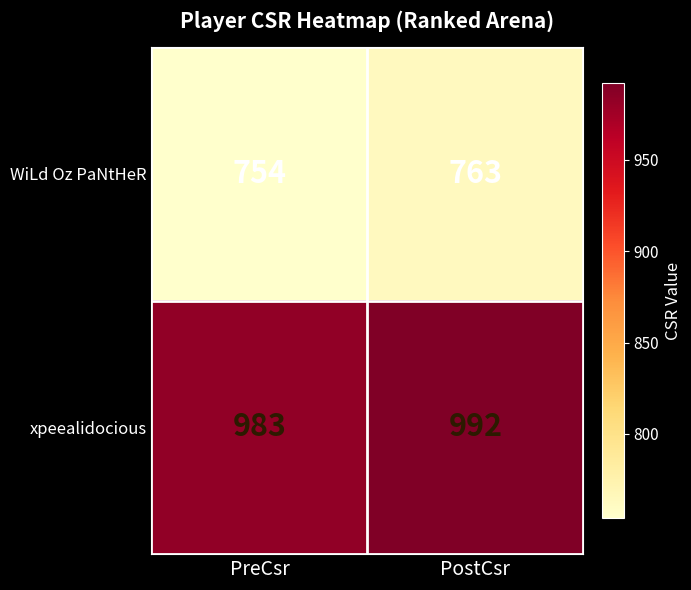

The WiLd Oz PaNtHeR series shows 1318 at PostCsr. True or false?

False